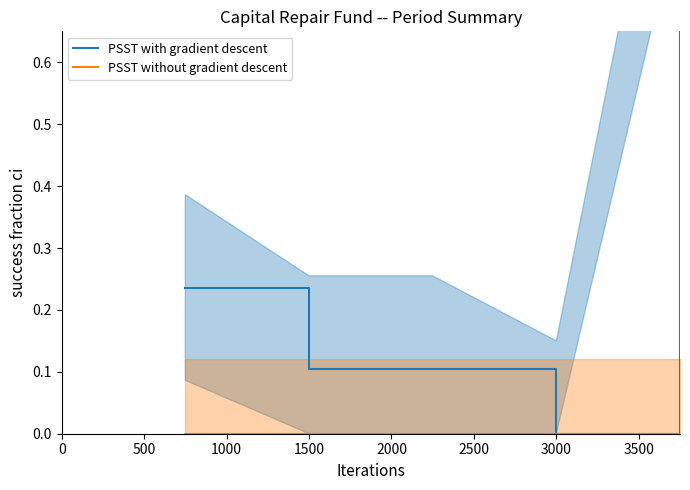

Rank the series by their average value, from lowest to highest.

PSST without gradient descent, PSST with gradient descent